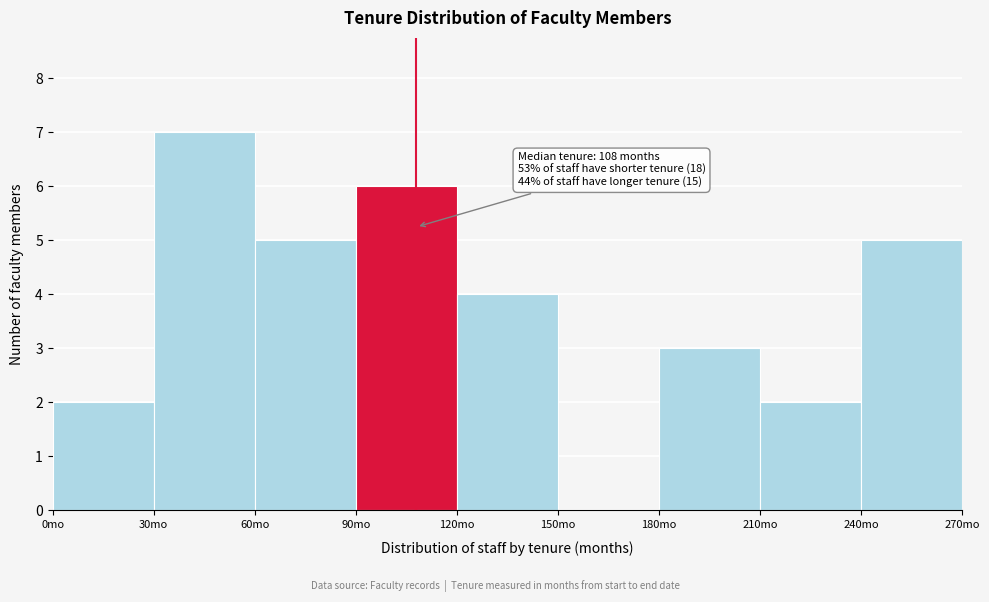

Which range on the x-axis has the tallest bar?

30 to 60